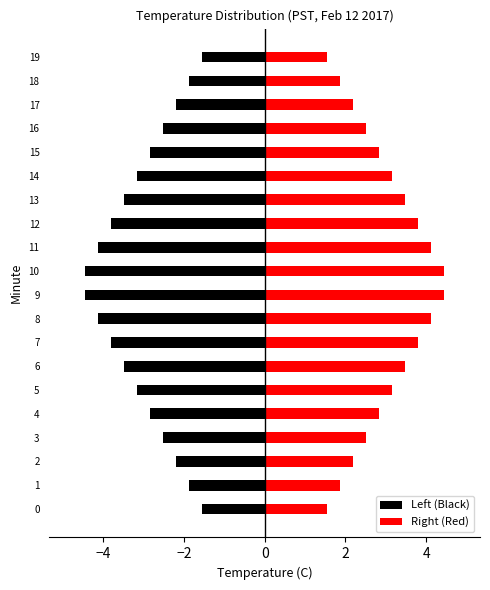

What is the lowest value of the Left (Black) series?

-4.4